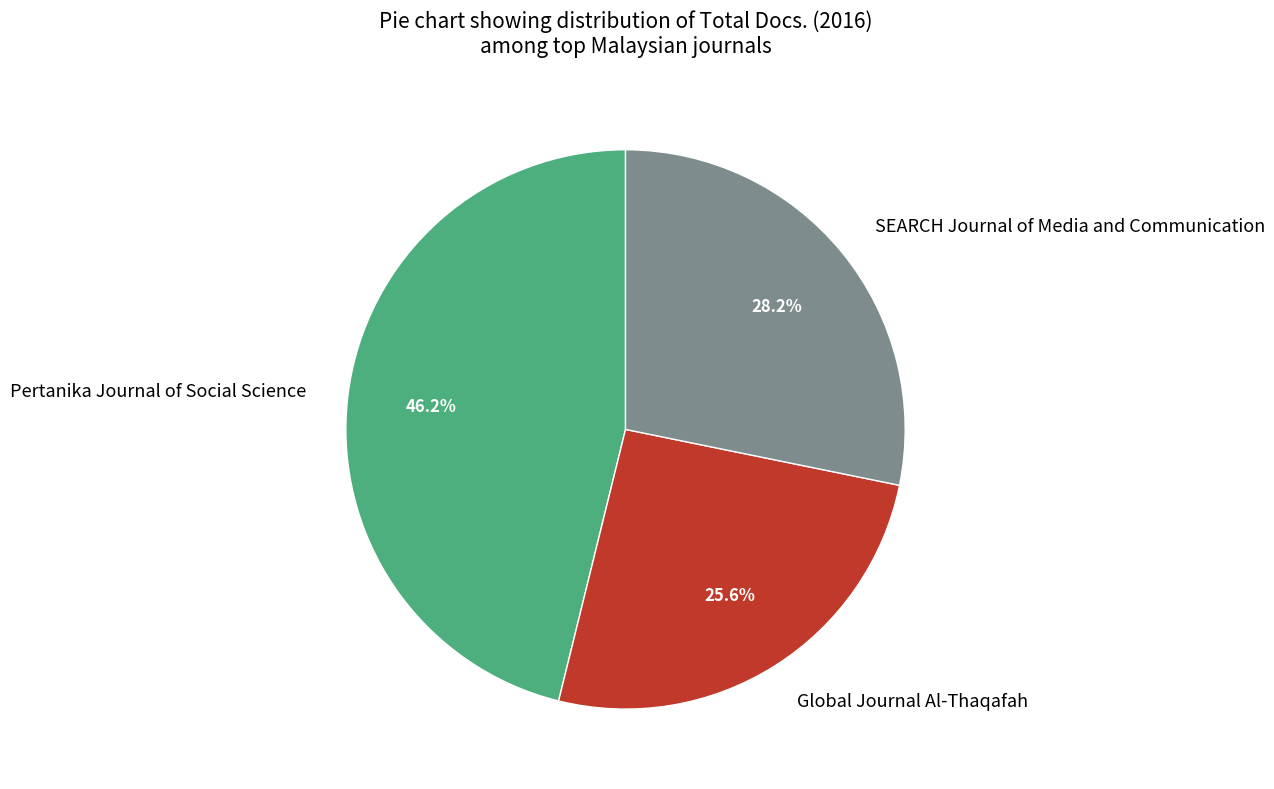

To the nearest percent, what is the average slice percentage?

33%